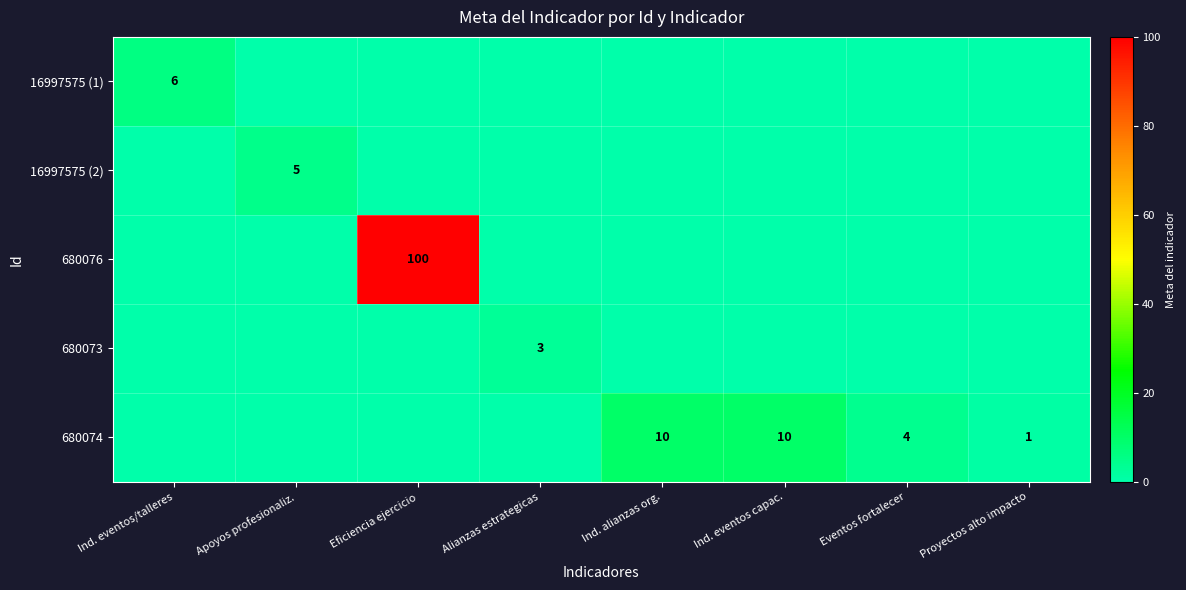

Is it true that 680074 equals 1 at Eventos fortalecer?

False